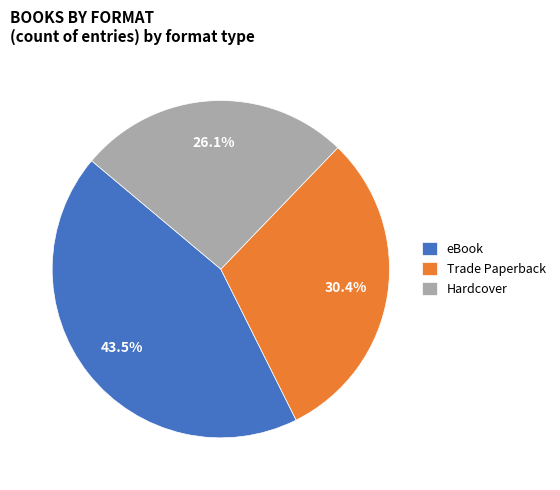

Combined, what portion of the pie is eBook and Hardcover?

69.6%